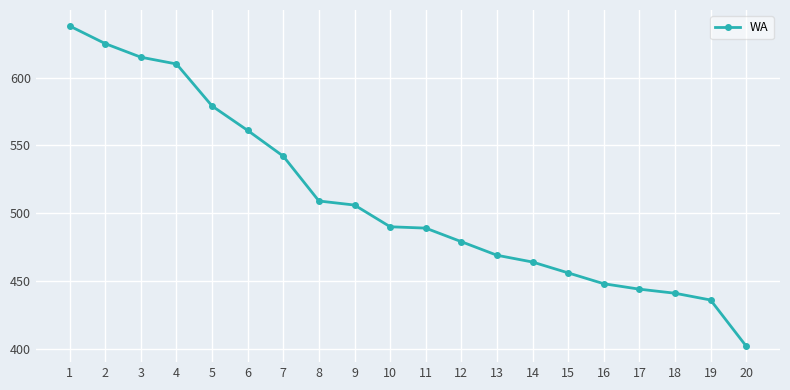

Which category has the highest value across all series?

1